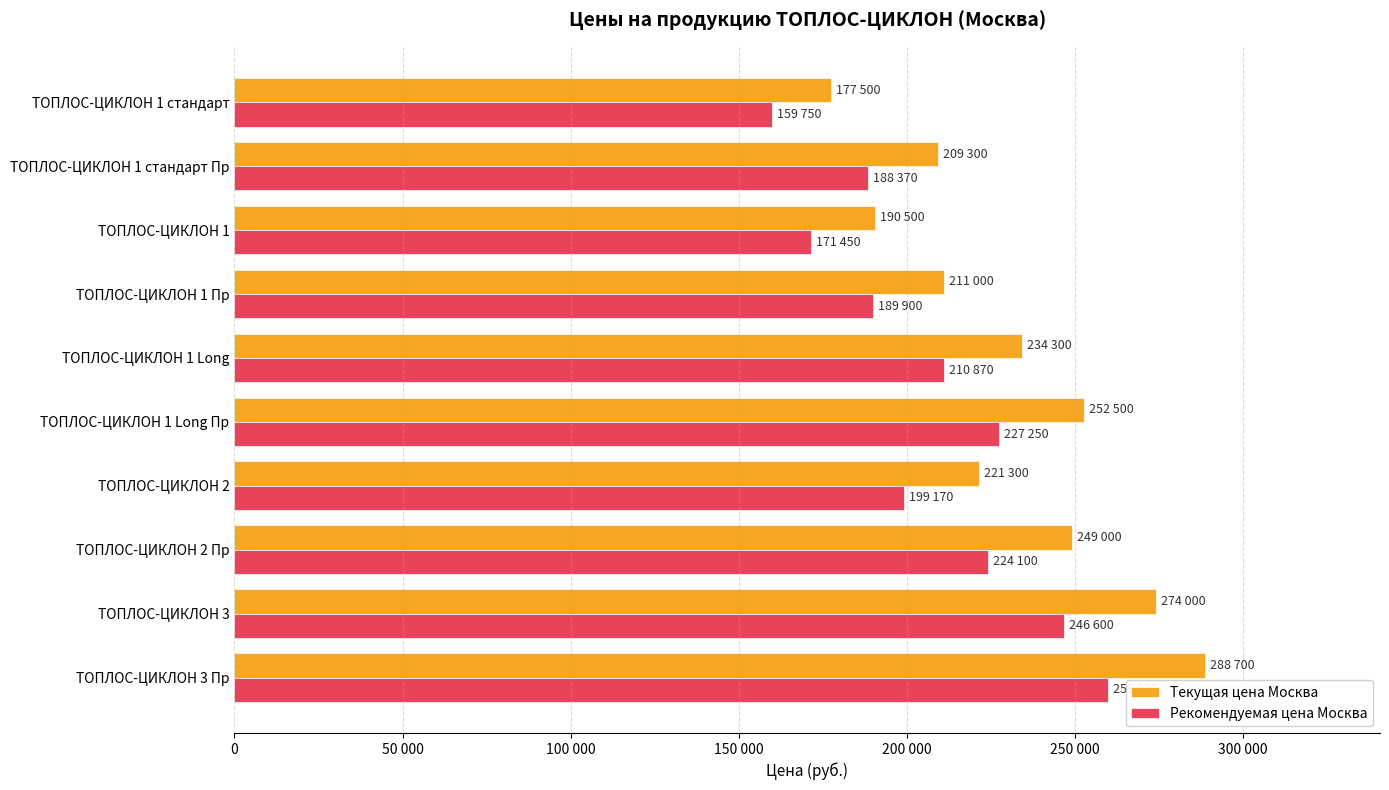

What is the difference between the maximum and minimum values in the Текущая цена Москва series?

111200